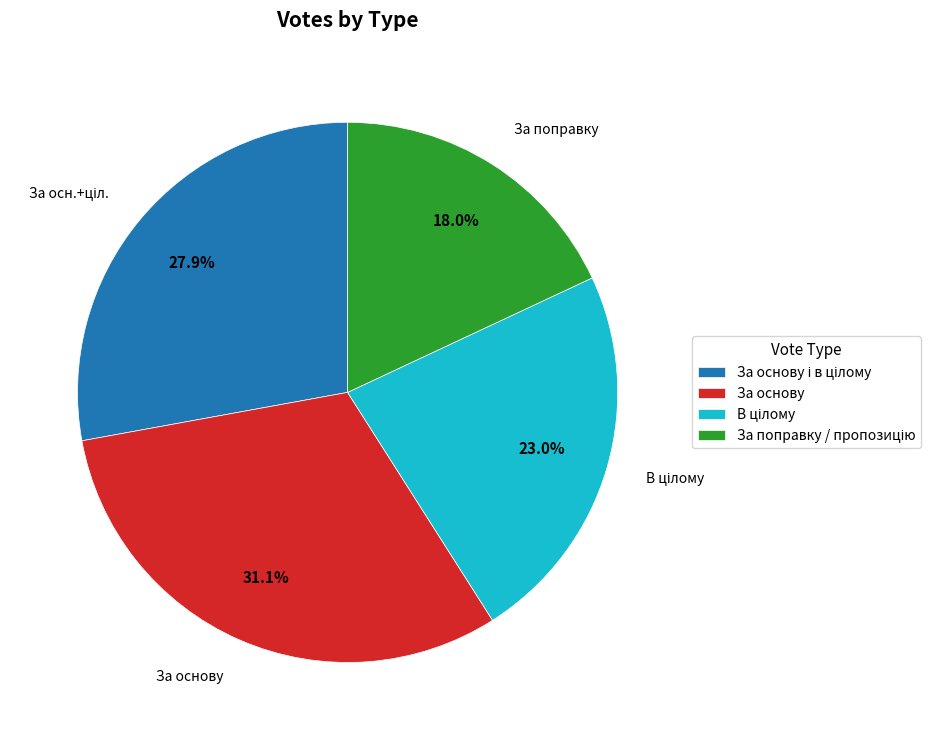

Does any single category account for the majority?

No